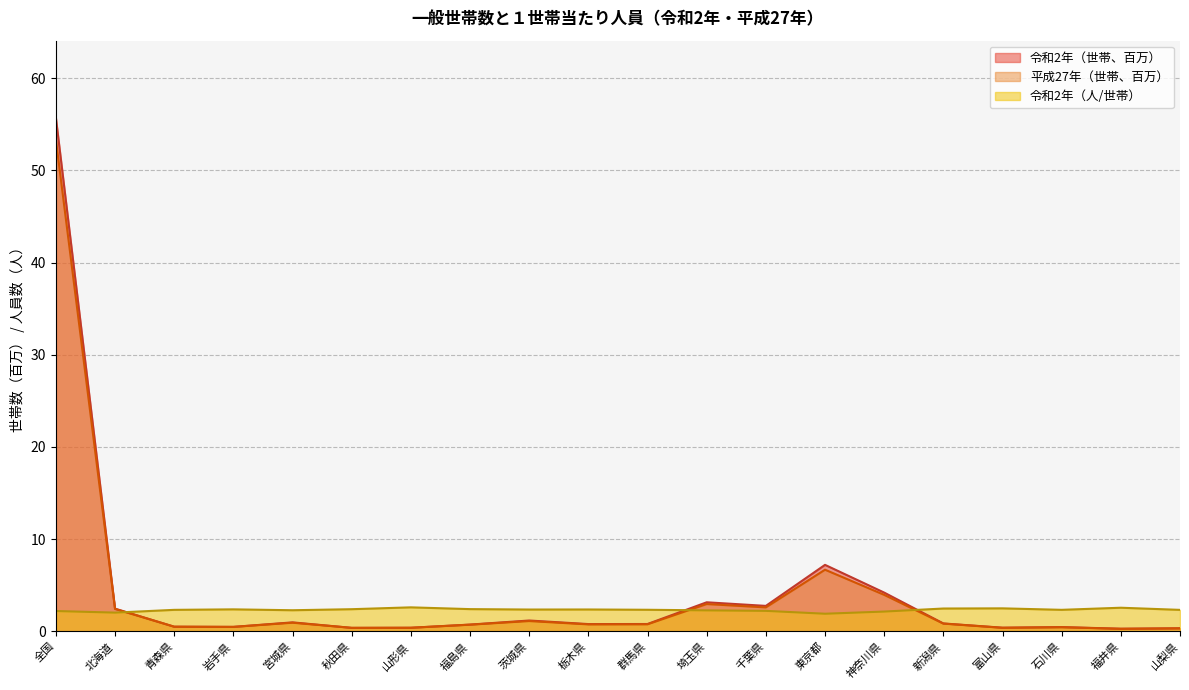

What is the label of the 16th point from the left?

新潟県